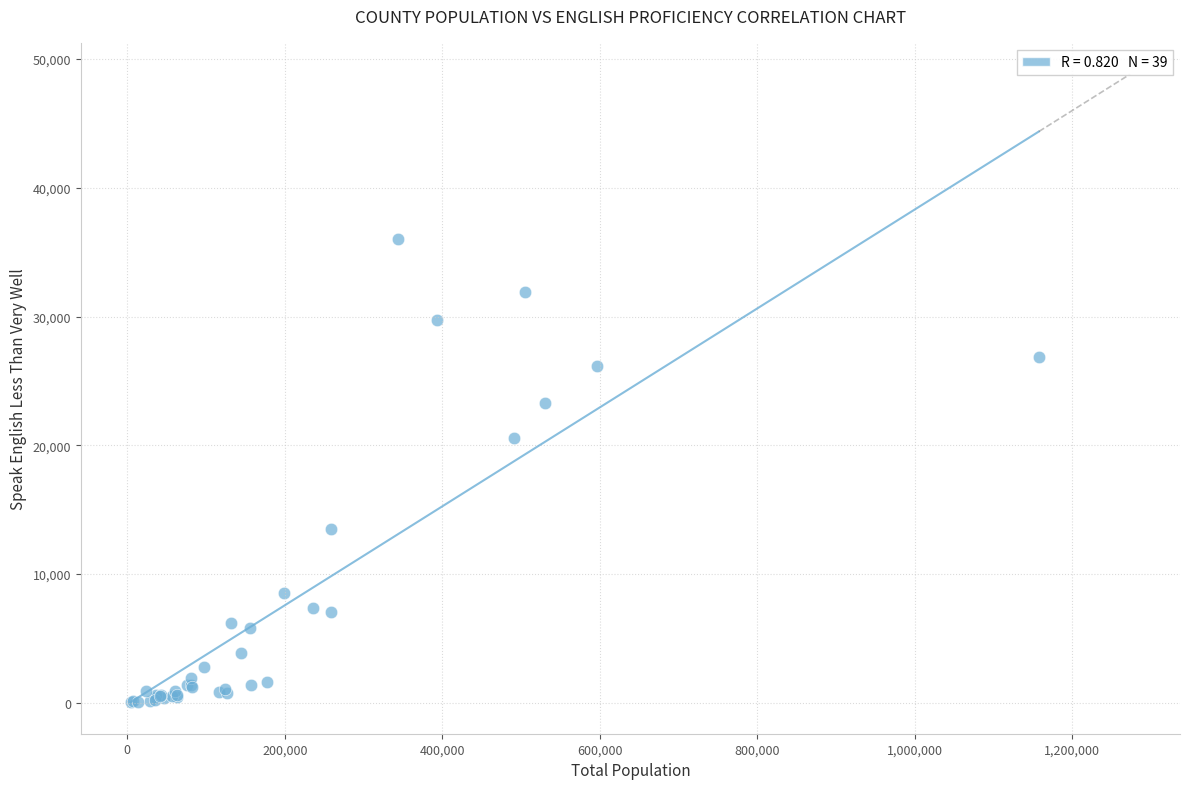

What Y value in the scatter plot is closest to 18039?

20523